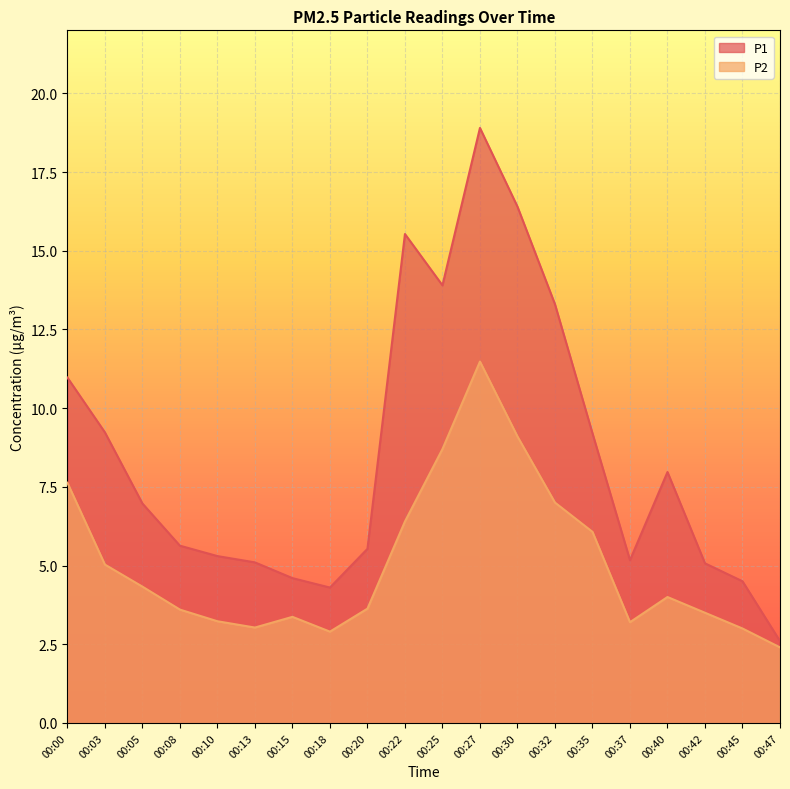

At which category is the sum across all series the highest?

00:27